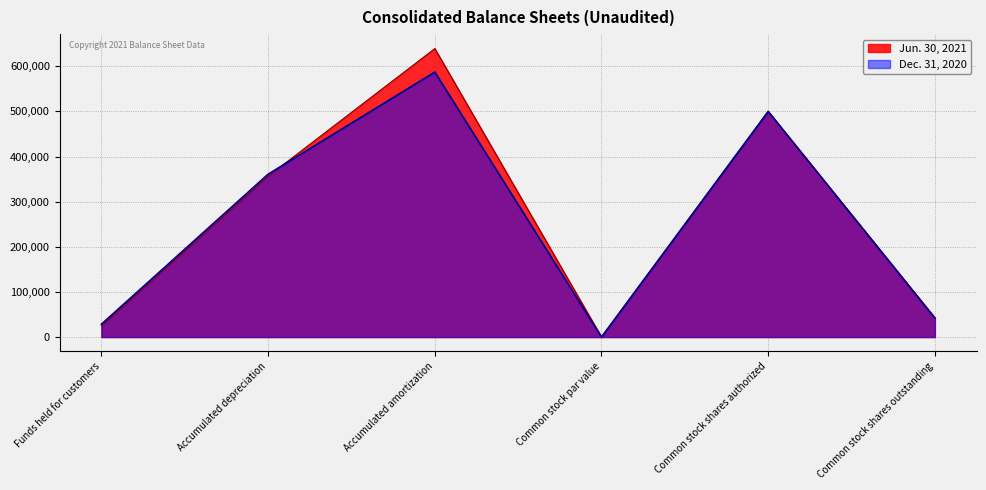

Reading right to left, transcribe all the data shown in this chart.

Jun. 30, 2021: Common stock shares outstanding=42537	Common stock shares authorized=500000	Common stock par value=1	Accumulated amortization=639316	Accumulated depreciation=356350	Funds held for customers=25112
Dec. 31, 2020: Common stock shares outstanding=41973	Common stock shares authorized=500000	Common stock par value=1	Accumulated amortization=587273	Accumulated depreciation=360907	Funds held for customers=28462